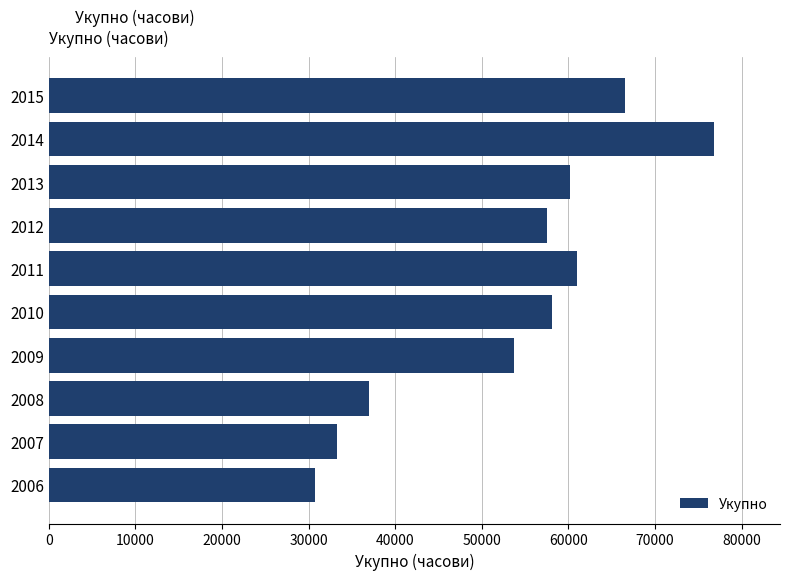

How many data points does each series have?

10